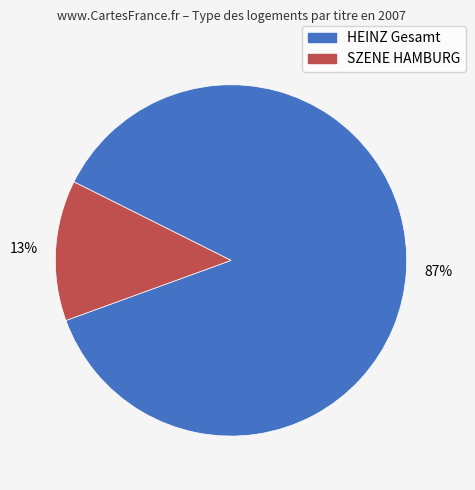

What is the ratio of the value at HEINZ Gesamt to the value at SZENE HAMBURG?

6.7